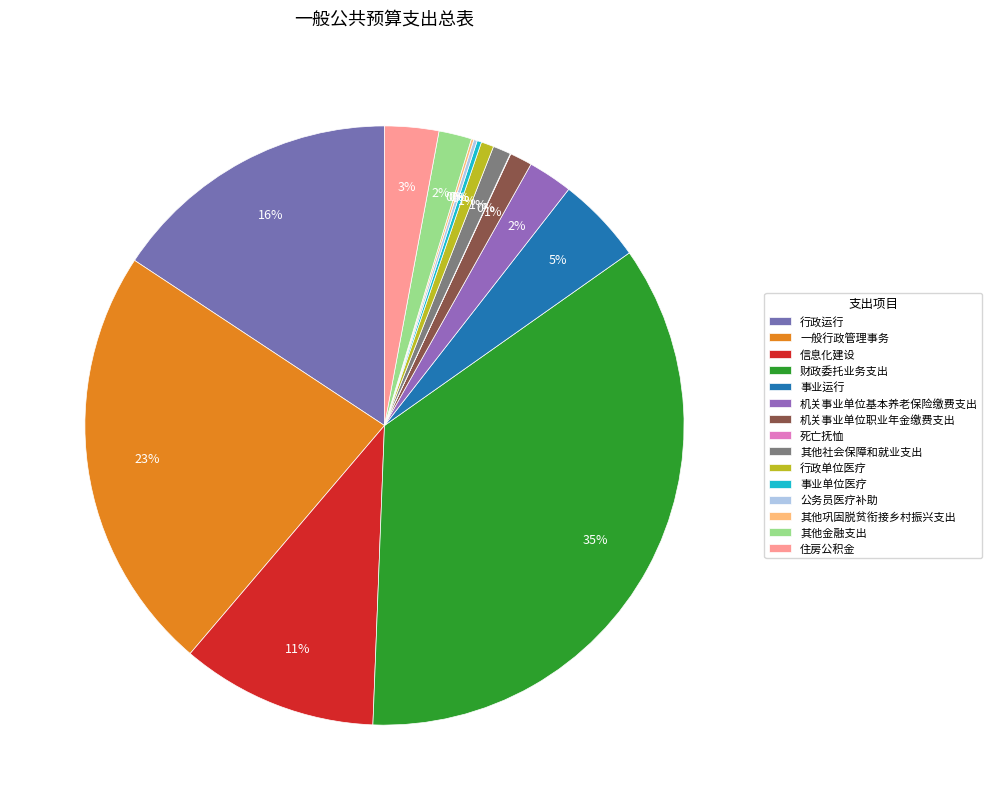

What percentage is the 信息化建设 slice, to the nearest percent?

11%